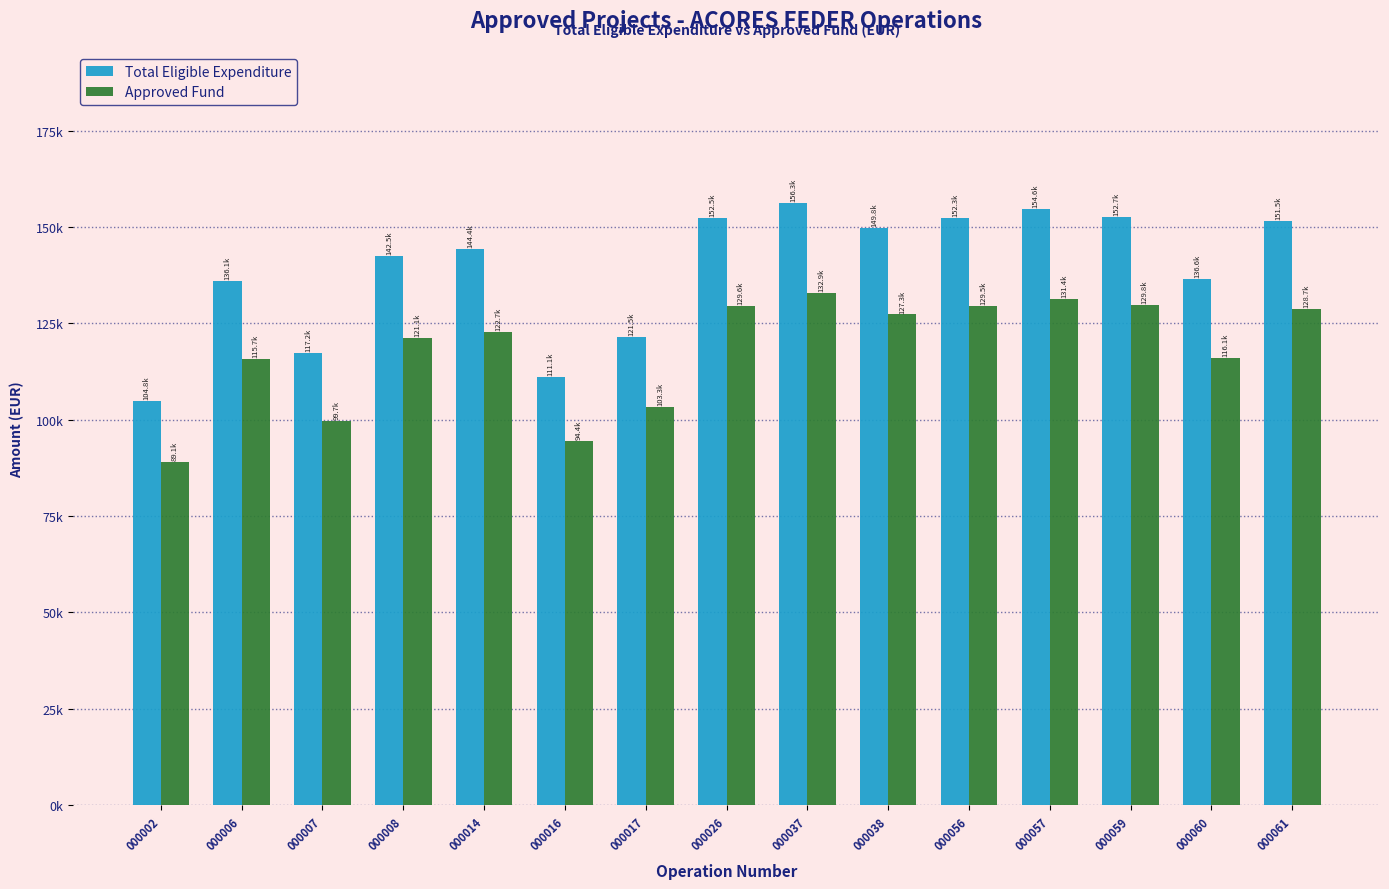

The value of Approved Fund at 000060 is 116136.0. True or false?

True